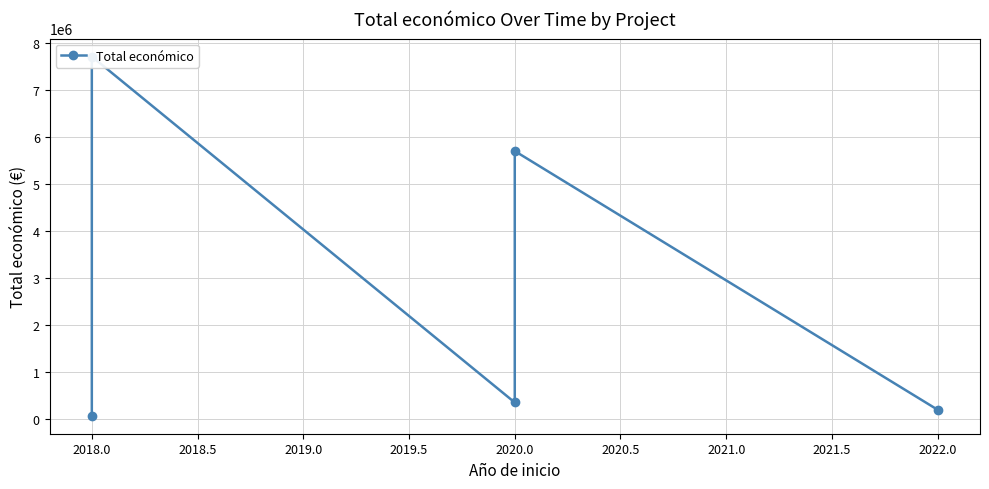

What is the difference between the second highest and second lowest values?

5510544